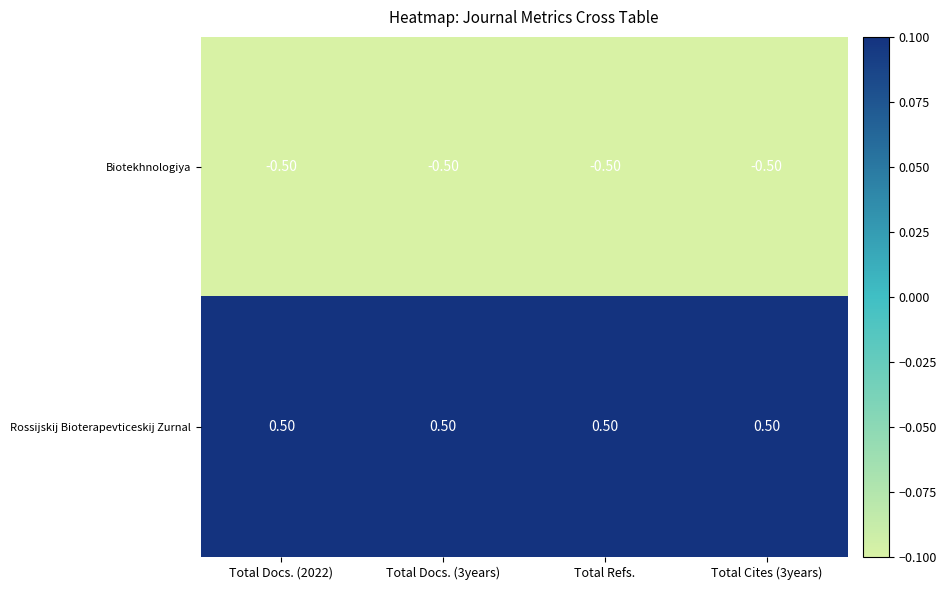

Is the value of Rossijskij Bioterapevticeskij Zurnal at Total Refs. greater than the value of Biotekhnologiya at Total Docs. (2022)?

Yes